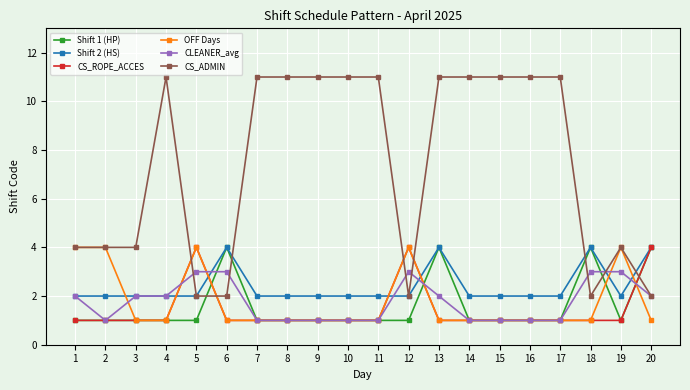

What is the total value across all series at 8?

17